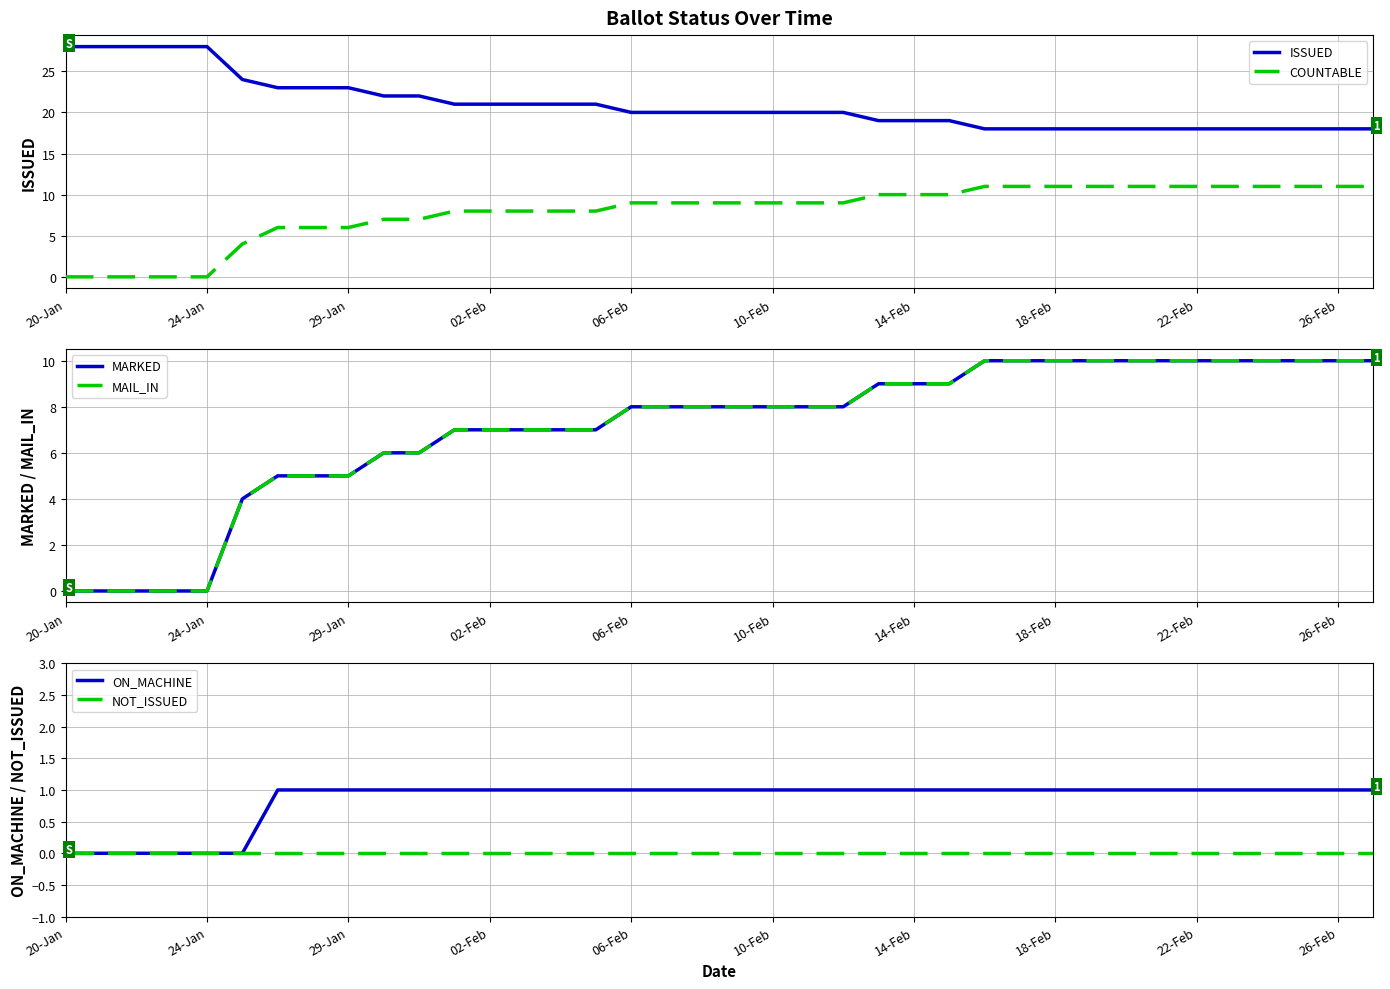

What is the lowest value of the ISSUED series?

18